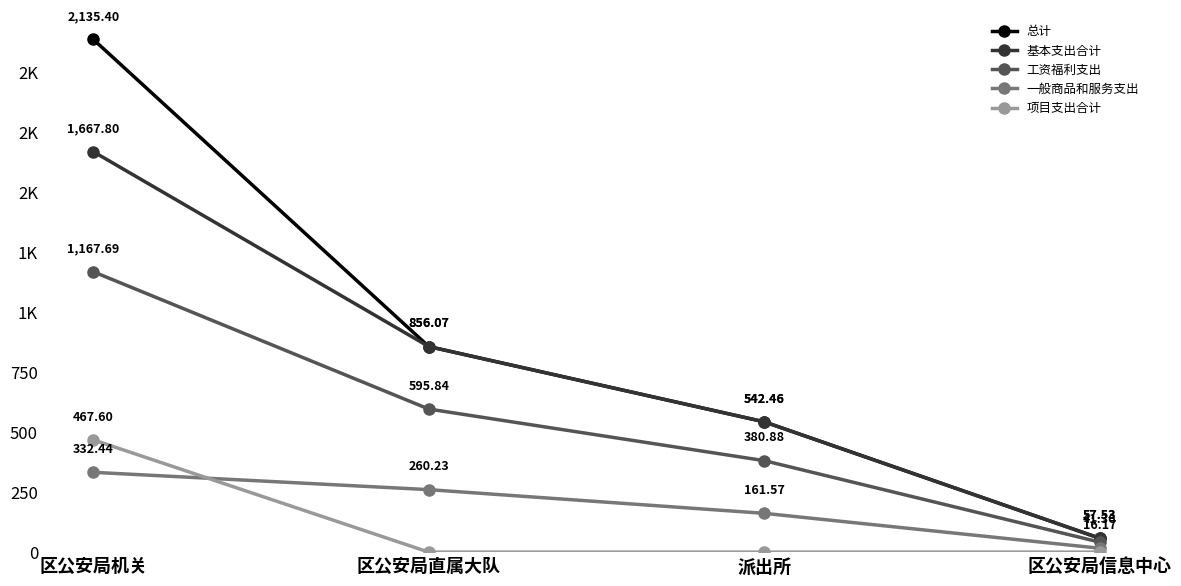

At how many categories does at least one series exceed 1600?

1